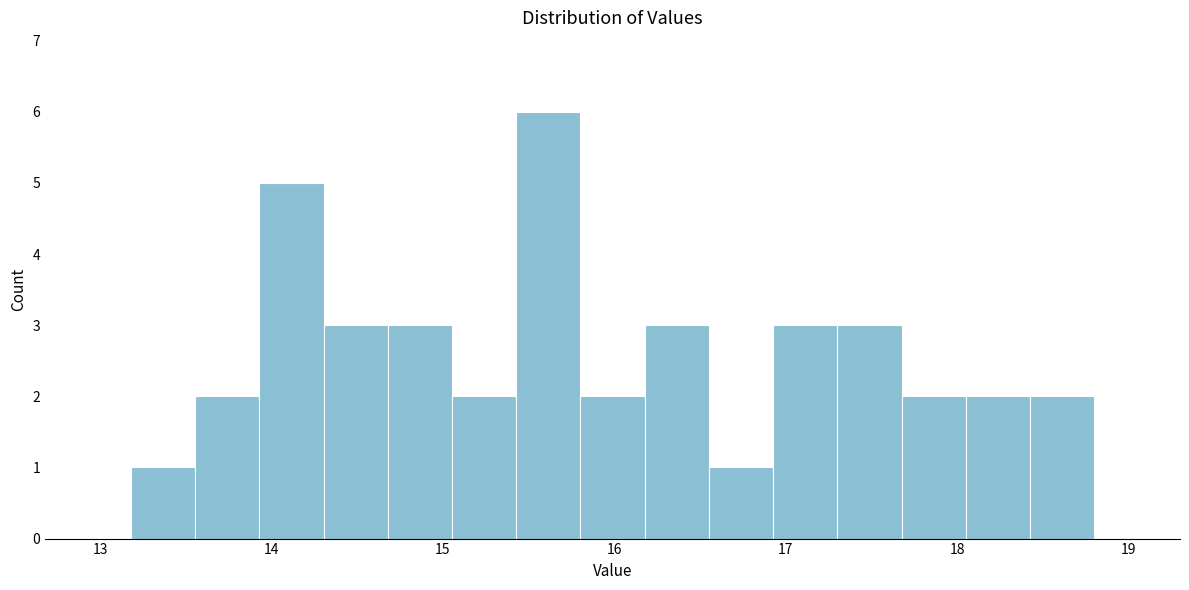

Around what value on the x-axis is the tallest bar? Give the approximate position of its centre, as read against the axis.

15.6